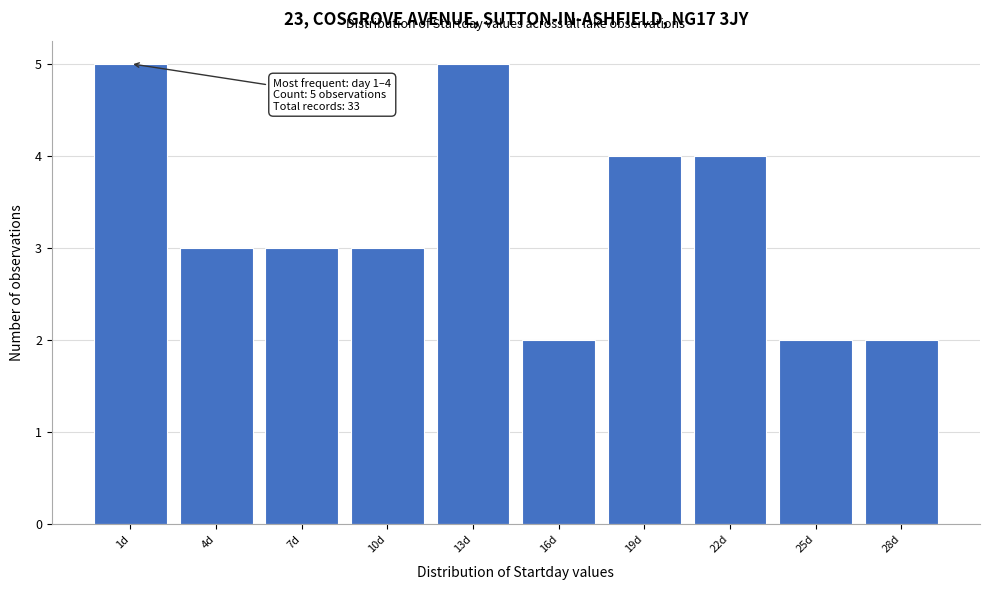

Reading left to right, list all the values displayed in this chart.

5	3	3	3	5	2	4	4	2	2